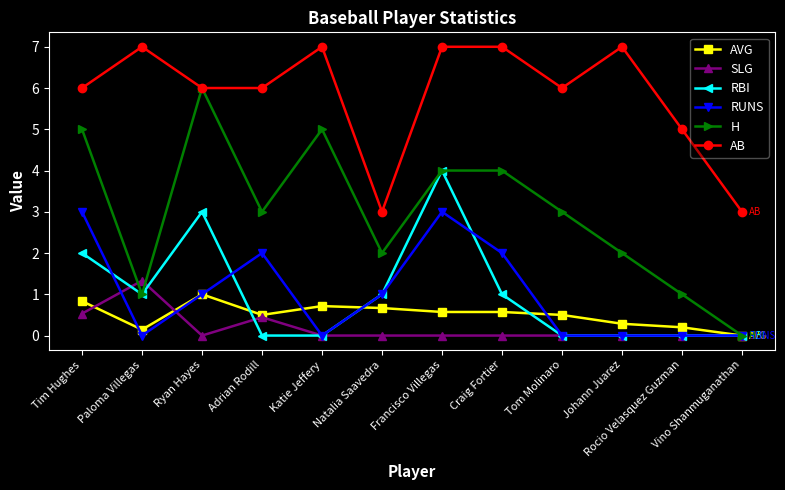

What is the greatest value displayed?

7.0